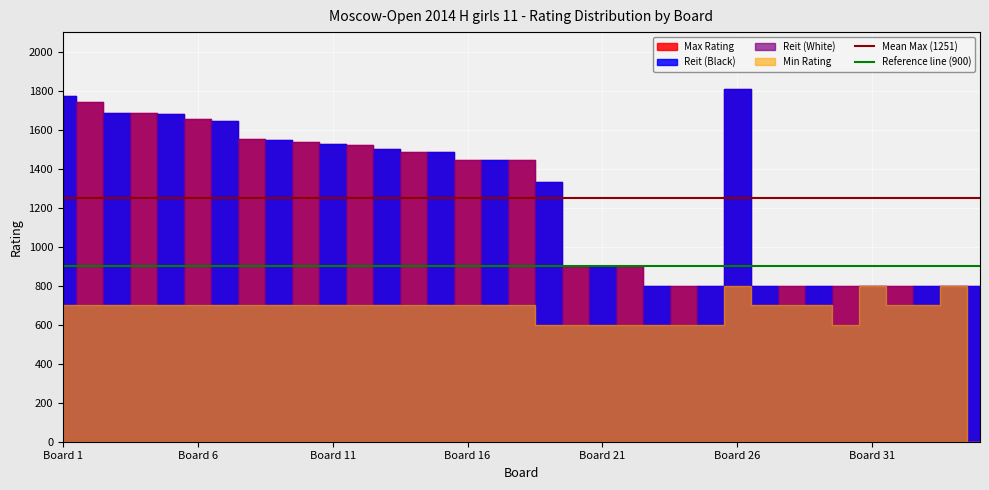

Which category has the lowest value in the Mean Max (1251) series?

Board 1